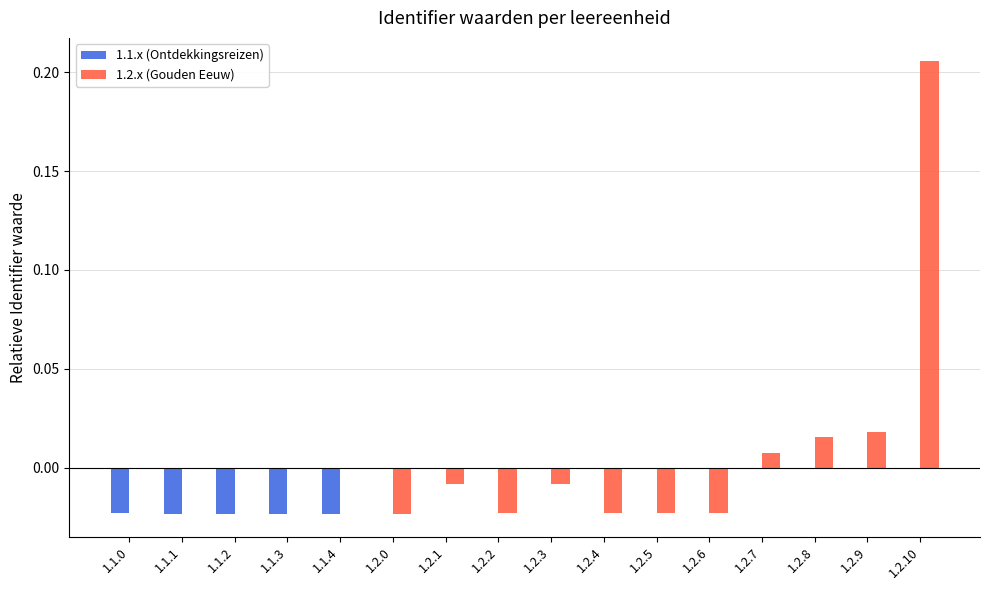

Count the 1.1.x (Ontdekkingsreizen) values in the range 0 to 1.

11